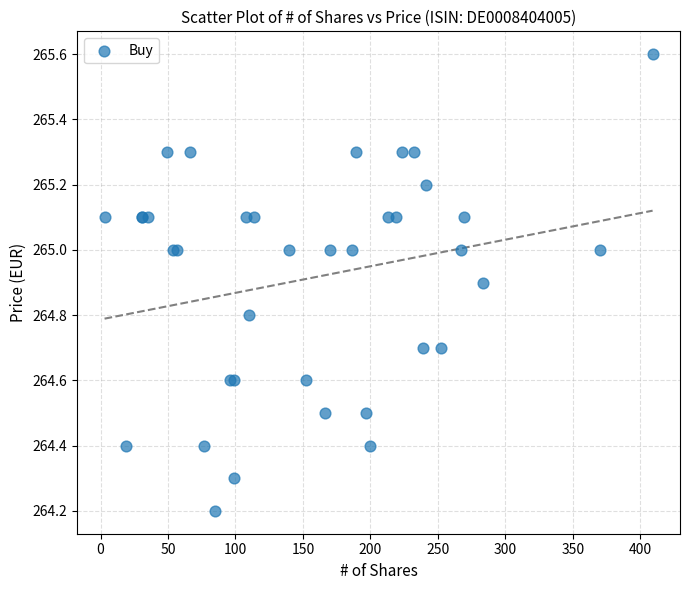

What Y value in the scatter plot is closest to 264?

264.2